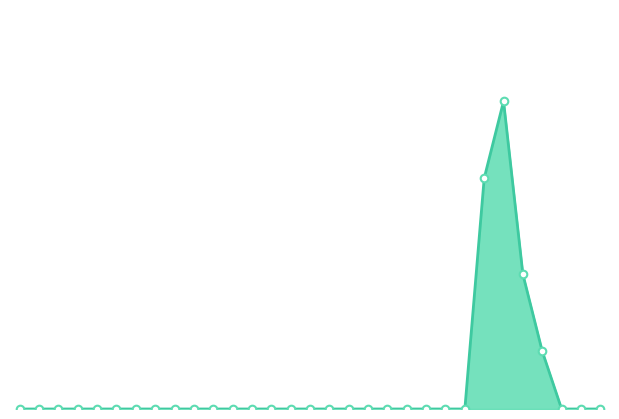

Does the chart have visible grid lines?

No